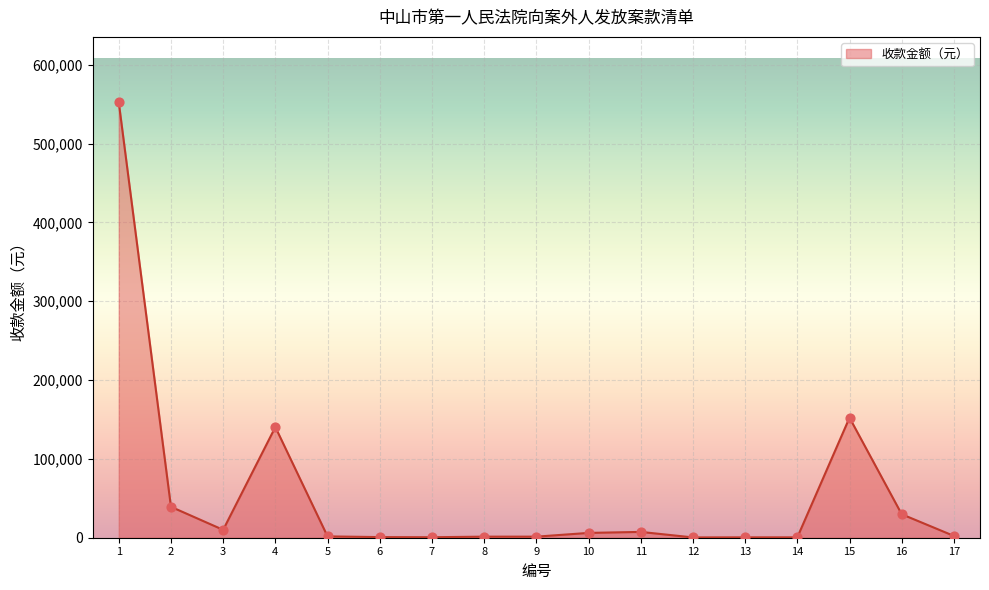

What is the change in value from 6 to 17?

+1475.9